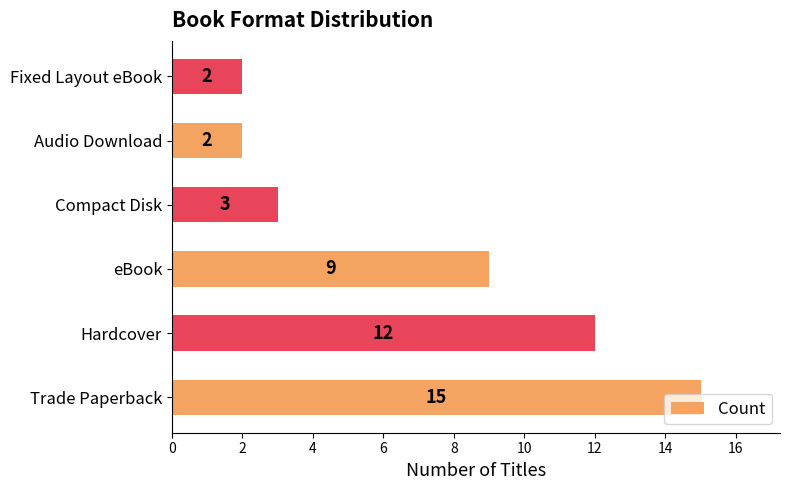

What is the difference between the maximum and minimum values?

13